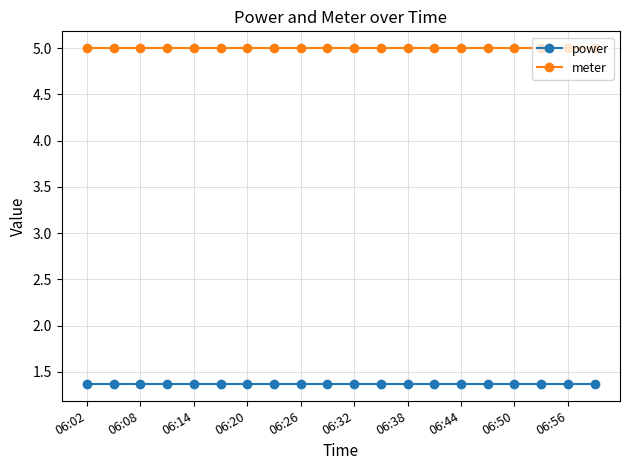

What are all the series names shown in the legend?

power, meter